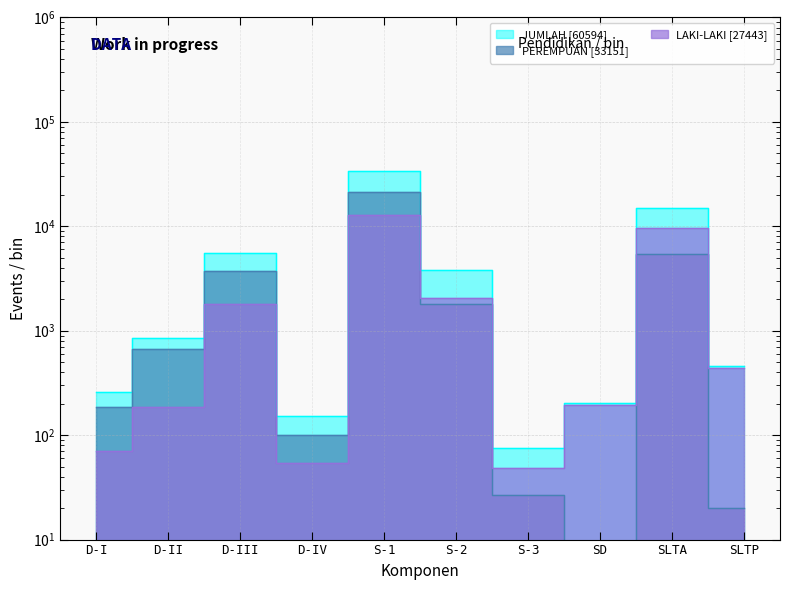

Is this an area chart (filled region under the line)?

No